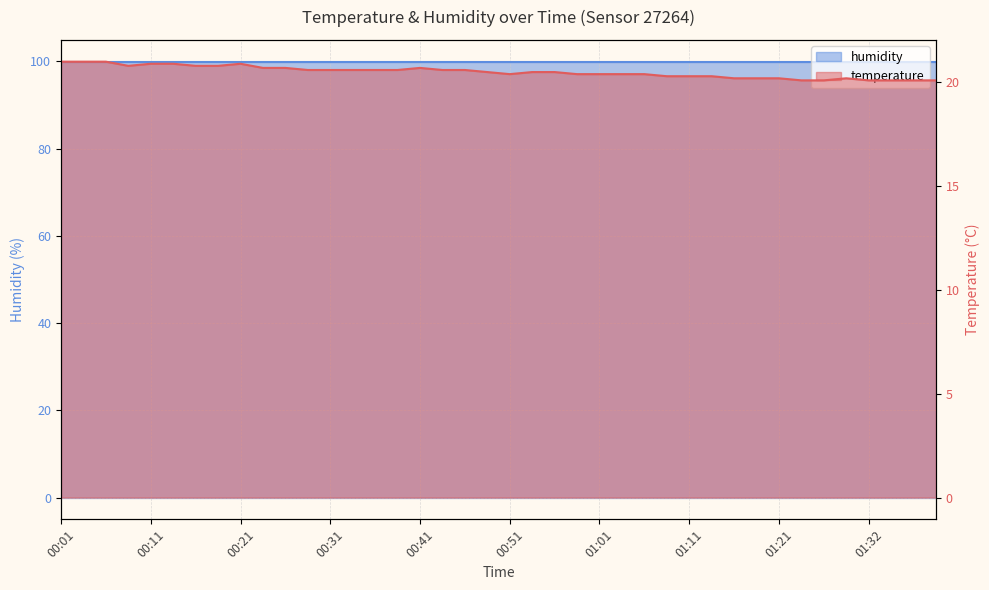

True or false: the data shows 20.3 at 01:14.

True